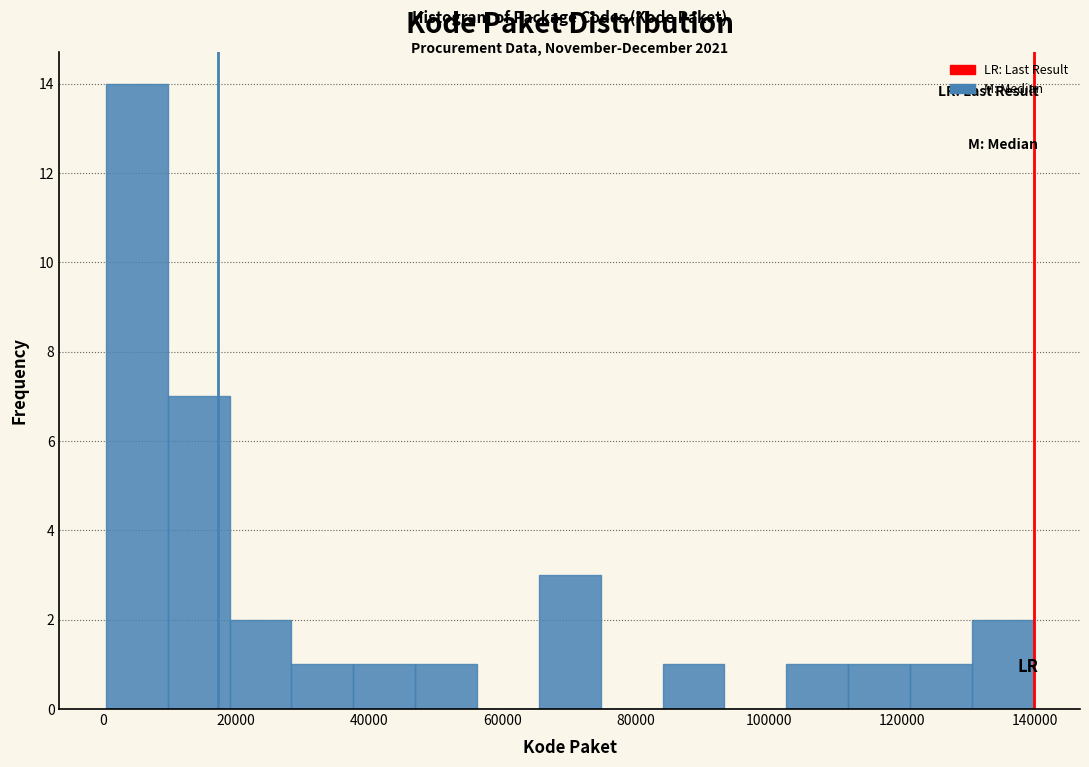

Over which range of the x-axis is the bar tallest?

0 to 10000